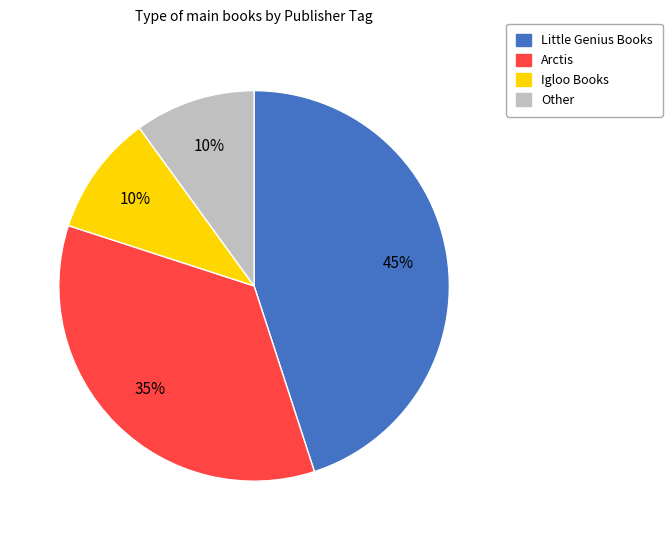

Does any single category account for the majority?

No